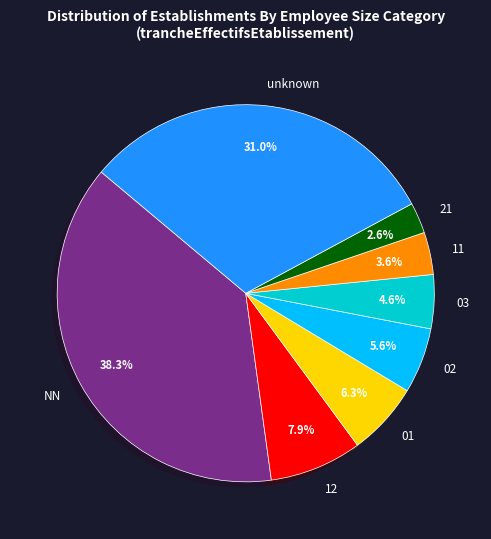

Which category has the biggest portion of the pie?

NN